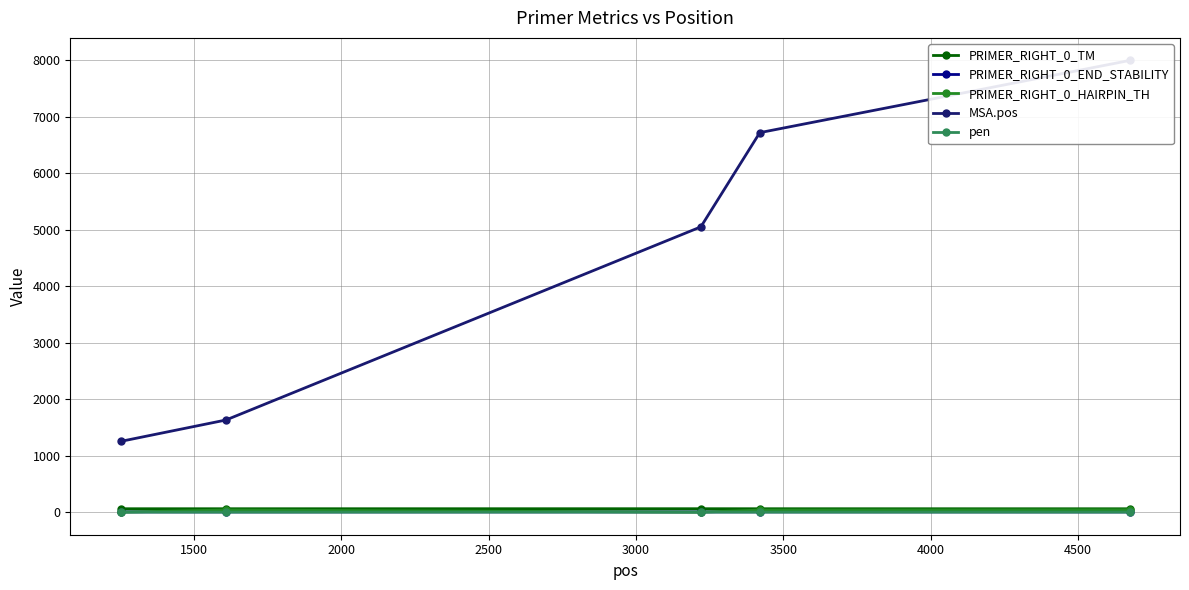

True or false: MSA.pos and PRIMER_RIGHT_0_HAIRPIN_TH intersect in this chart.

False